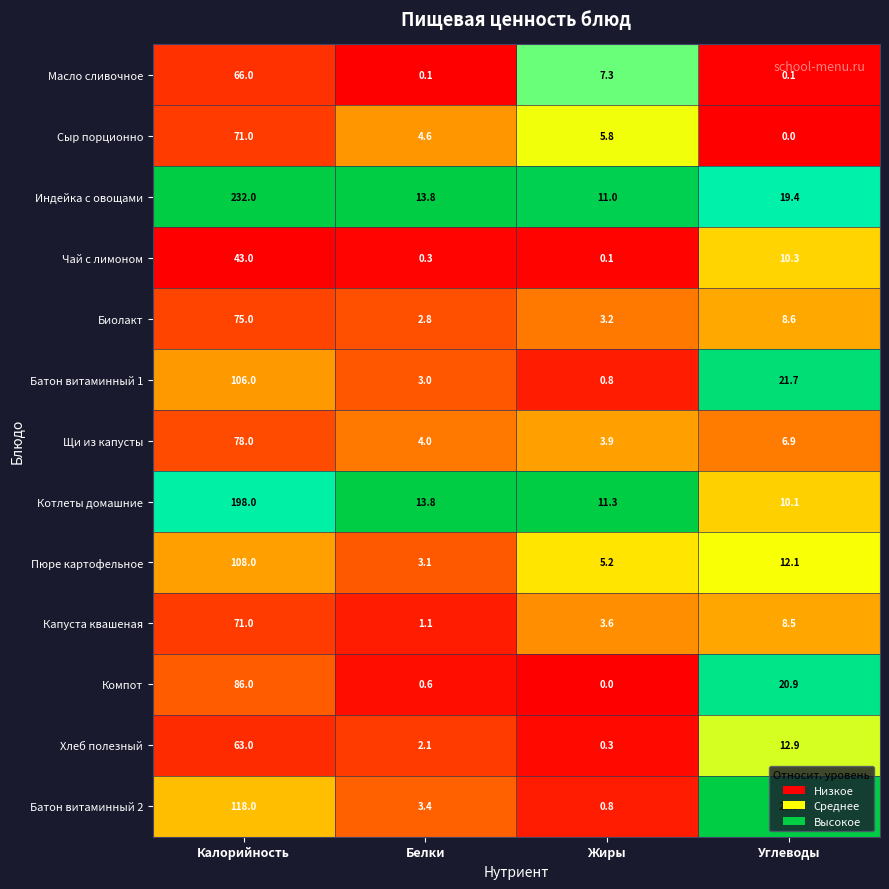

What is the greatest value displayed?

232.0